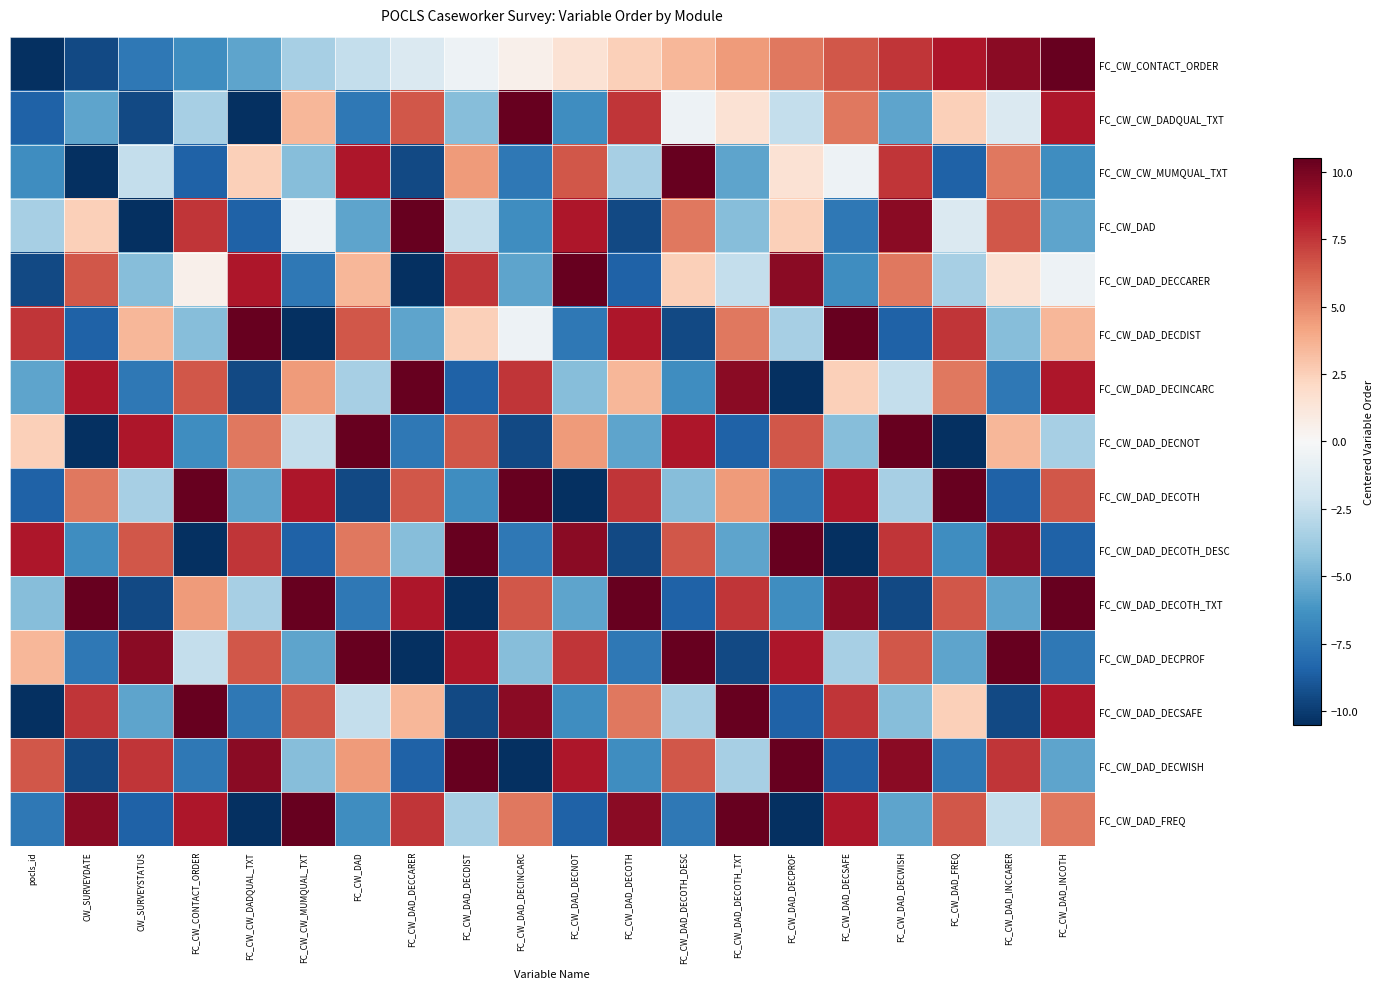

Reading right to left, list all the values displayed in this chart.

FC_CW_CONTACT_ORDER: FC_CW_DAD_INCOTH=10.5	FC_CW_DAD_INCCARER=9.5	FC_CW_DAD_FREQ=8.5	FC_CW_DAD_DECWISH=7.5	FC_CW_DAD_DECSAFE=6.5	FC_CW_DAD_DECPROF=5.5	FC_CW_DAD_DECOTH_TXT=4.5	FC_CW_DAD_DECOTH_DESC=3.5	FC_CW_DAD_DECOTH=2.5	FC_CW_DAD_DECNOT=1.5	FC_CW_DAD_DECINCARC=0.5	FC_CW_DAD_DECDIST=-0.5	FC_CW_DAD_DECCARER=-1.5	FC_CW_DAD=-2.5	FC_CW_CW_MUMQUAL_TXT=-3.5	FC_CW_CW_DADQUAL_TXT=-5.5	FC_CW_CONTACT_ORDER=-6.5	CW_SURVEYSTATUS=-7.5	CW_SURVEYDATE=-9.5	pocls_id=-10.5
FC_CW_CW_DADQUAL_TXT: FC_CW_DAD_INCOTH=8.5	FC_CW_DAD_INCCARER=-1.5	FC_CW_DAD_FREQ=2.5	FC_CW_DAD_DECWISH=-5.5	FC_CW_DAD_DECSAFE=5.5	FC_CW_DAD_DECPROF=-2.5	FC_CW_DAD_DECOTH_TXT=1.5	FC_CW_DAD_DECOTH_DESC=-0.5	FC_CW_DAD_DECOTH=7.5	FC_CW_DAD_DECNOT=-6.5	FC_CW_DAD_DECINCARC=10.5	FC_CW_DAD_DECDIST=-4.5	FC_CW_DAD_DECCARER=6.5	FC_CW_DAD=-7.5	FC_CW_CW_MUMQUAL_TXT=3.5	FC_CW_CW_DADQUAL_TXT=-10.5	FC_CW_CONTACT_ORDER=-3.5	CW_SURVEYSTATUS=-9.5	CW_SURVEYDATE=-5.5	pocls_id=-8.5
FC_CW_CW_MUMQUAL_TXT: FC_CW_DAD_INCOTH=-6.5	FC_CW_DAD_INCCARER=5.5	FC_CW_DAD_FREQ=-8.5	FC_CW_DAD_DECWISH=7.5	FC_CW_DAD_DECSAFE=-0.5	FC_CW_DAD_DECPROF=1.5	FC_CW_DAD_DECOTH_TXT=-5.5	FC_CW_DAD_DECOTH_DESC=10.5	FC_CW_DAD_DECOTH=-3.5	FC_CW_DAD_DECNOT=6.5	FC_CW_DAD_DECINCARC=-7.5	FC_CW_DAD_DECDIST=4.5	FC_CW_DAD_DECCARER=-9.5	FC_CW_DAD=8.5	FC_CW_CW_MUMQUAL_TXT=-4.5	FC_CW_CW_DADQUAL_TXT=2.5	FC_CW_CONTACT_ORDER=-8.5	CW_SURVEYSTATUS=-2.5	CW_SURVEYDATE=-10.5	pocls_id=-6.5
FC_CW_DAD: FC_CW_DAD_INCOTH=-5.5	FC_CW_DAD_INCCARER=6.5	FC_CW_DAD_FREQ=-1.5	FC_CW_DAD_DECWISH=9.5	FC_CW_DAD_DECSAFE=-7.5	FC_CW_DAD_DECPROF=2.5	FC_CW_DAD_DECOTH_TXT=-4.5	FC_CW_DAD_DECOTH_DESC=5.5	FC_CW_DAD_DECOTH=-9.5	FC_CW_DAD_DECNOT=8.5	FC_CW_DAD_DECINCARC=-6.5	FC_CW_DAD_DECDIST=-2.5	FC_CW_DAD_DECCARER=10.5	FC_CW_DAD=-5.5	FC_CW_CW_MUMQUAL_TXT=-0.5	FC_CW_CW_DADQUAL_TXT=-8.5	FC_CW_CONTACT_ORDER=7.5	CW_SURVEYSTATUS=-10.5	CW_SURVEYDATE=2.5	pocls_id=-3.5
FC_CW_DAD_DECCARER: FC_CW_DAD_INCOTH=-0.5	FC_CW_DAD_INCCARER=1.5	FC_CW_DAD_FREQ=-3.5	FC_CW_DAD_DECWISH=5.5	FC_CW_DAD_DECSAFE=-6.5	FC_CW_DAD_DECPROF=9.5	FC_CW_DAD_DECOTH_TXT=-2.5	FC_CW_DAD_DECOTH_DESC=2.5	FC_CW_DAD_DECOTH=-8.5	FC_CW_DAD_DECNOT=10.5	FC_CW_DAD_DECINCARC=-5.5	FC_CW_DAD_DECDIST=7.5	FC_CW_DAD_DECCARER=-10.5	FC_CW_DAD=3.5	FC_CW_CW_MUMQUAL_TXT=-7.5	FC_CW_CW_DADQUAL_TXT=8.5	FC_CW_CONTACT_ORDER=0.5	CW_SURVEYSTATUS=-4.5	CW_SURVEYDATE=6.5	pocls_id=-9.5
FC_CW_DAD_DECDIST: FC_CW_DAD_INCOTH=3.5	FC_CW_DAD_INCCARER=-4.5	FC_CW_DAD_FREQ=7.5	FC_CW_DAD_DECWISH=-8.5	FC_CW_DAD_DECSAFE=10.5	FC_CW_DAD_DECPROF=-3.5	FC_CW_DAD_DECOTH_TXT=5.5	FC_CW_DAD_DECOTH_DESC=-9.5	FC_CW_DAD_DECOTH=8.5	FC_CW_DAD_DECNOT=-7.5	FC_CW_DAD_DECINCARC=-0.5	FC_CW_DAD_DECDIST=2.5	FC_CW_DAD_DECCARER=-5.5	FC_CW_DAD=6.5	FC_CW_CW_MUMQUAL_TXT=-10.5	FC_CW_CW_DADQUAL_TXT=10.5	FC_CW_CONTACT_ORDER=-4.5	CW_SURVEYSTATUS=3.5	CW_SURVEYDATE=-8.5	pocls_id=7.5
FC_CW_DAD_DECINCARC: FC_CW_DAD_INCOTH=8.5	FC_CW_DAD_INCCARER=-7.5	FC_CW_DAD_FREQ=5.5	FC_CW_DAD_DECWISH=-2.5	FC_CW_DAD_DECSAFE=2.5	FC_CW_DAD_DECPROF=-10.5	FC_CW_DAD_DECOTH_TXT=9.5	FC_CW_DAD_DECOTH_DESC=-6.5	FC_CW_DAD_DECOTH=3.5	FC_CW_DAD_DECNOT=-4.5	FC_CW_DAD_DECINCARC=7.5	FC_CW_DAD_DECDIST=-8.5	FC_CW_DAD_DECCARER=10.5	FC_CW_DAD=-3.5	FC_CW_CW_MUMQUAL_TXT=4.5	FC_CW_CW_DADQUAL_TXT=-9.5	FC_CW_CONTACT_ORDER=6.5	CW_SURVEYSTATUS=-7.5	CW_SURVEYDATE=8.5	pocls_id=-5.5
FC_CW_DAD_DECNOT: FC_CW_DAD_INCOTH=-3.5	FC_CW_DAD_INCCARER=3.5	FC_CW_DAD_FREQ=-10.5	FC_CW_DAD_DECWISH=10.5	FC_CW_DAD_DECSAFE=-4.5	FC_CW_DAD_DECPROF=6.5	FC_CW_DAD_DECOTH_TXT=-8.5	FC_CW_DAD_DECOTH_DESC=8.5	FC_CW_DAD_DECOTH=-5.5	FC_CW_DAD_DECNOT=4.5	FC_CW_DAD_DECINCARC=-9.5	FC_CW_DAD_DECDIST=6.5	FC_CW_DAD_DECCARER=-7.5	FC_CW_DAD=10.5	FC_CW_CW_MUMQUAL_TXT=-2.5	FC_CW_CW_DADQUAL_TXT=5.5	FC_CW_CONTACT_ORDER=-6.5	CW_SURVEYSTATUS=8.5	CW_SURVEYDATE=-10.5	pocls_id=2.5
FC_CW_DAD_DECOTH: FC_CW_DAD_INCOTH=6.5	FC_CW_DAD_INCCARER=-8.5	FC_CW_DAD_FREQ=10.5	FC_CW_DAD_DECWISH=-3.5	FC_CW_DAD_DECSAFE=8.5	FC_CW_DAD_DECPROF=-7.5	FC_CW_DAD_DECOTH_TXT=4.5	FC_CW_DAD_DECOTH_DESC=-4.5	FC_CW_DAD_DECOTH=7.5	FC_CW_DAD_DECNOT=-10.5	FC_CW_DAD_DECINCARC=10.5	FC_CW_DAD_DECDIST=-6.5	FC_CW_DAD_DECCARER=6.5	FC_CW_DAD=-9.5	FC_CW_CW_MUMQUAL_TXT=8.5	FC_CW_CW_DADQUAL_TXT=-5.5	FC_CW_CONTACT_ORDER=10.5	CW_SURVEYSTATUS=-3.5	CW_SURVEYDATE=5.5	pocls_id=-8.5
FC_CW_DAD_DECOTH_DESC: FC_CW_DAD_INCOTH=-8.5	FC_CW_DAD_INCCARER=9.5	FC_CW_DAD_FREQ=-6.5	FC_CW_DAD_DECWISH=7.5	FC_CW_DAD_DECSAFE=-10.5	FC_CW_DAD_DECPROF=10.5	FC_CW_DAD_DECOTH_TXT=-5.5	FC_CW_DAD_DECOTH_DESC=6.5	FC_CW_DAD_DECOTH=-9.5	FC_CW_DAD_DECNOT=9.5	FC_CW_DAD_DECINCARC=-7.5	FC_CW_DAD_DECDIST=10.5	FC_CW_DAD_DECCARER=-4.5	FC_CW_DAD=5.5	FC_CW_CW_MUMQUAL_TXT=-8.5	FC_CW_CW_DADQUAL_TXT=7.5	FC_CW_CONTACT_ORDER=-10.5	CW_SURVEYSTATUS=6.5	CW_SURVEYDATE=-6.5	pocls_id=8.5
FC_CW_DAD_DECOTH_TXT: FC_CW_DAD_INCOTH=10.5	FC_CW_DAD_INCCARER=-5.5	FC_CW_DAD_FREQ=6.5	FC_CW_DAD_DECWISH=-9.5	FC_CW_DAD_DECSAFE=9.5	FC_CW_DAD_DECPROF=-6.5	FC_CW_DAD_DECOTH_TXT=7.5	FC_CW_DAD_DECOTH_DESC=-8.5	FC_CW_DAD_DECOTH=10.5	FC_CW_DAD_DECNOT=-5.5	FC_CW_DAD_DECINCARC=6.5	FC_CW_DAD_DECDIST=-10.5	FC_CW_DAD_DECCARER=8.5	FC_CW_DAD=-7.5	FC_CW_CW_MUMQUAL_TXT=10.5	FC_CW_CW_DADQUAL_TXT=-3.5	FC_CW_CONTACT_ORDER=4.5	CW_SURVEYSTATUS=-9.5	CW_SURVEYDATE=10.5	pocls_id=-4.5
FC_CW_DAD_DECPROF: FC_CW_DAD_INCOTH=-7.5	FC_CW_DAD_INCCARER=10.5	FC_CW_DAD_FREQ=-5.5	FC_CW_DAD_DECWISH=6.5	FC_CW_DAD_DECSAFE=-3.5	FC_CW_DAD_DECPROF=8.5	FC_CW_DAD_DECOTH_TXT=-9.5	FC_CW_DAD_DECOTH_DESC=10.5	FC_CW_DAD_DECOTH=-7.5	FC_CW_DAD_DECNOT=7.5	FC_CW_DAD_DECINCARC=-4.5	FC_CW_DAD_DECDIST=8.5	FC_CW_DAD_DECCARER=-10.5	FC_CW_DAD=10.5	FC_CW_CW_MUMQUAL_TXT=-5.5	FC_CW_CW_DADQUAL_TXT=6.5	FC_CW_CONTACT_ORDER=-2.5	CW_SURVEYSTATUS=9.5	CW_SURVEYDATE=-7.5	pocls_id=3.5
FC_CW_DAD_DECSAFE: FC_CW_DAD_INCOTH=8.5	FC_CW_DAD_INCCARER=-9.5	FC_CW_DAD_FREQ=2.5	FC_CW_DAD_DECWISH=-4.5	FC_CW_DAD_DECSAFE=7.5	FC_CW_DAD_DECPROF=-8.5	FC_CW_DAD_DECOTH_TXT=10.5	FC_CW_DAD_DECOTH_DESC=-3.5	FC_CW_DAD_DECOTH=5.5	FC_CW_DAD_DECNOT=-6.5	FC_CW_DAD_DECINCARC=9.5	FC_CW_DAD_DECDIST=-9.5	FC_CW_DAD_DECCARER=3.5	FC_CW_DAD=-2.5	FC_CW_CW_MUMQUAL_TXT=6.5	FC_CW_CW_DADQUAL_TXT=-7.5	FC_CW_CONTACT_ORDER=10.5	CW_SURVEYSTATUS=-5.5	CW_SURVEYDATE=7.5	pocls_id=-10.5
FC_CW_DAD_DECWISH: FC_CW_DAD_INCOTH=-5.5	FC_CW_DAD_INCCARER=7.5	FC_CW_DAD_FREQ=-7.5	FC_CW_DAD_DECWISH=9.5	FC_CW_DAD_DECSAFE=-8.5	FC_CW_DAD_DECPROF=10.5	FC_CW_DAD_DECOTH_TXT=-3.5	FC_CW_DAD_DECOTH_DESC=6.5	FC_CW_DAD_DECOTH=-6.5	FC_CW_DAD_DECNOT=8.5	FC_CW_DAD_DECINCARC=-10.5	FC_CW_DAD_DECDIST=10.5	FC_CW_DAD_DECCARER=-8.5	FC_CW_DAD=4.5	FC_CW_CW_MUMQUAL_TXT=-4.5	FC_CW_CW_DADQUAL_TXT=9.5	FC_CW_CONTACT_ORDER=-7.5	CW_SURVEYSTATUS=7.5	CW_SURVEYDATE=-9.5	pocls_id=6.5
FC_CW_DAD_FREQ: FC_CW_DAD_INCOTH=5.5	FC_CW_DAD_INCCARER=-2.5	FC_CW_DAD_FREQ=6.5	FC_CW_DAD_DECWISH=-5.5	FC_CW_DAD_DECSAFE=8.5	FC_CW_DAD_DECPROF=-10.5	FC_CW_DAD_DECOTH_TXT=10.5	FC_CW_DAD_DECOTH_DESC=-7.5	FC_CW_DAD_DECOTH=9.5	FC_CW_DAD_DECNOT=-8.5	FC_CW_DAD_DECINCARC=5.5	FC_CW_DAD_DECDIST=-3.5	FC_CW_DAD_DECCARER=7.5	FC_CW_DAD=-6.5	FC_CW_CW_MUMQUAL_TXT=10.5	FC_CW_CW_DADQUAL_TXT=-10.5	FC_CW_CONTACT_ORDER=8.5	CW_SURVEYSTATUS=-8.5	CW_SURVEYDATE=9.5	pocls_id=-7.5